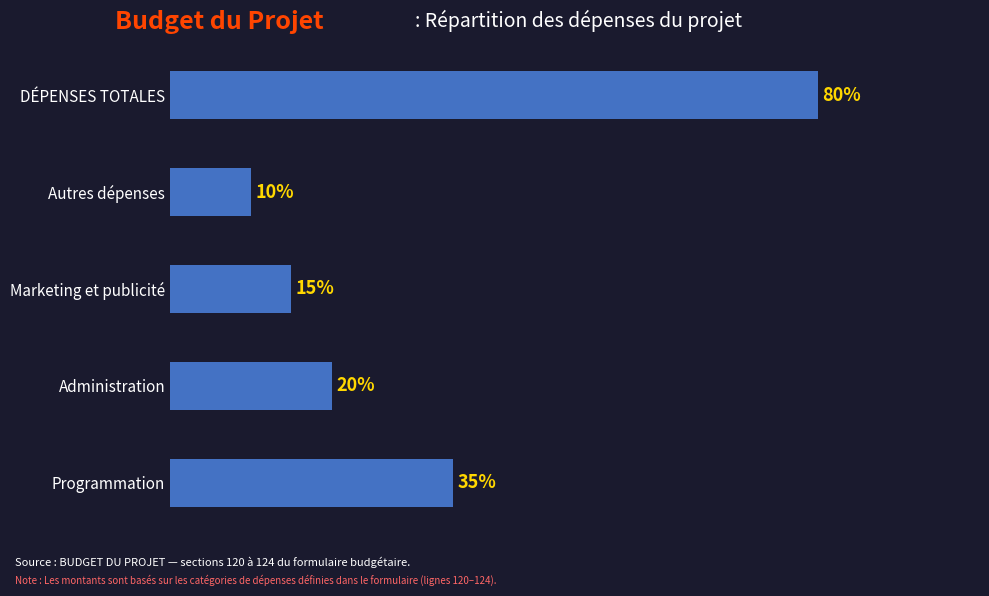

List the labels in order of value, largest first.

DÉPENSES TOTALES, Programmation, Administration, Marketing et publicité, Autres dépenses